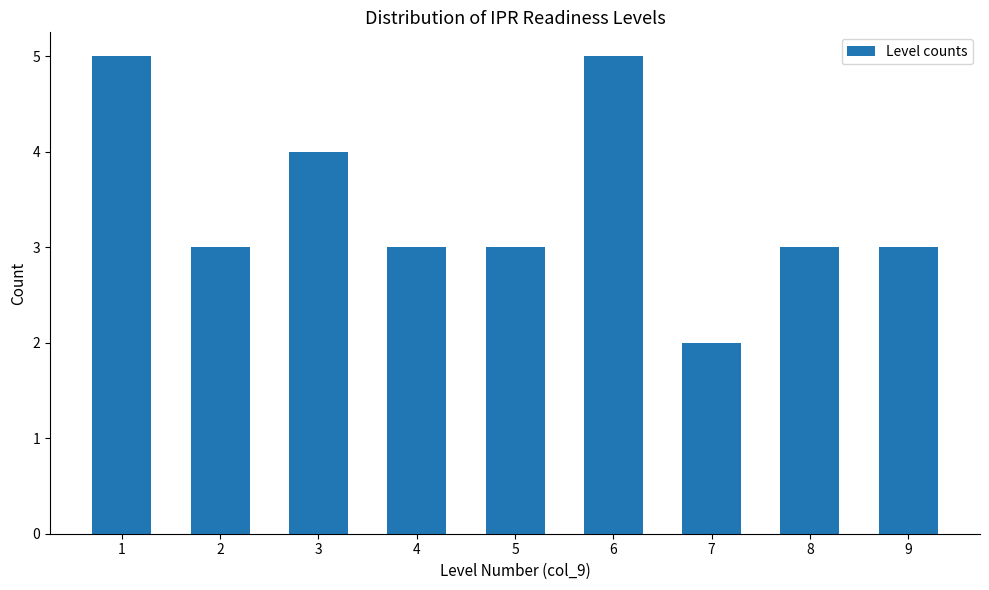

Reading right to left, extract all data points from this chart.

3	3	2	5	3	3	4	3	5